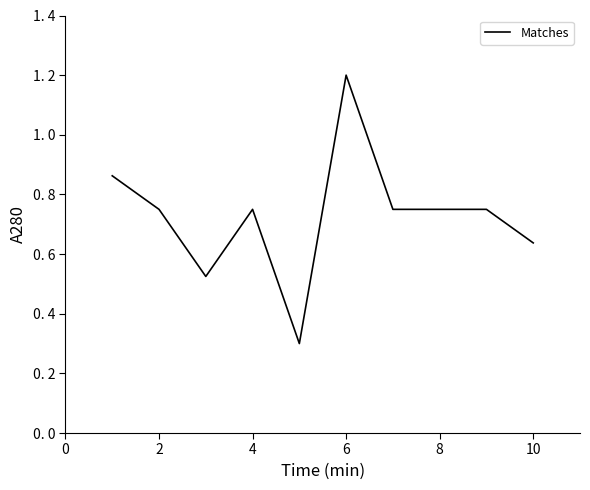

Does the chart have visible grid lines?

No